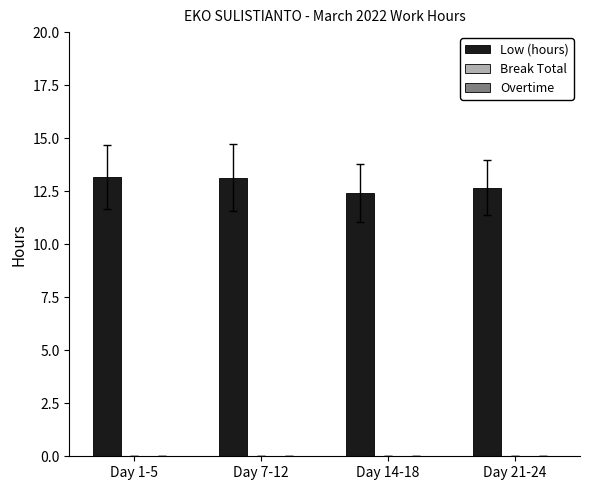

What is the label of the 4th bar from the left?

Day 21-24